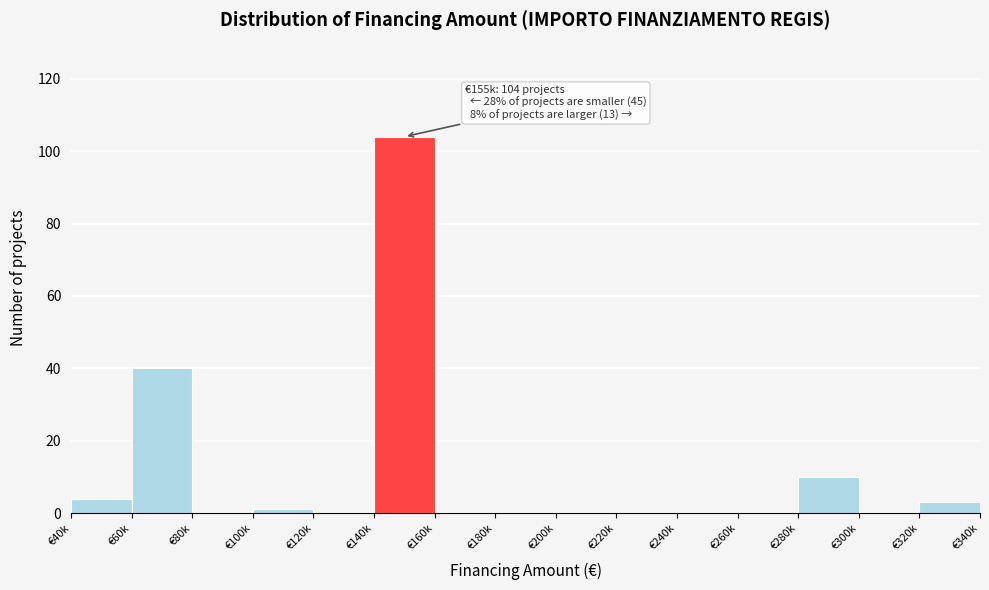

Reading left to right, transcribe all the data shown in this chart.

€40k=4	€60k=40	€80k=0	€100k=1	€120k=0	€140k=104	€160k=0	€180k=0	€200k=0	€220k=0	€240k=0	€260k=0	€280k=10	€300k=0	€320k=3